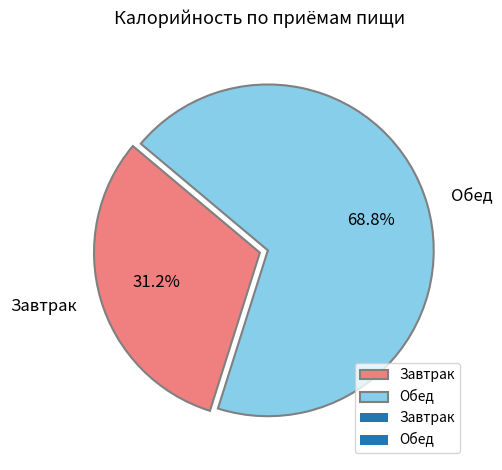

To the nearest percent, what is the difference between the largest and smallest slice percentages?

38%